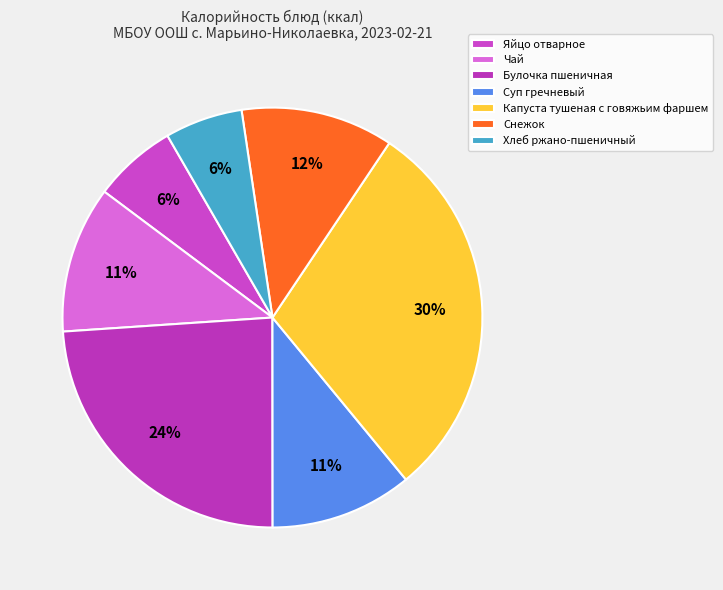

How many slices are in this pie chart?

7